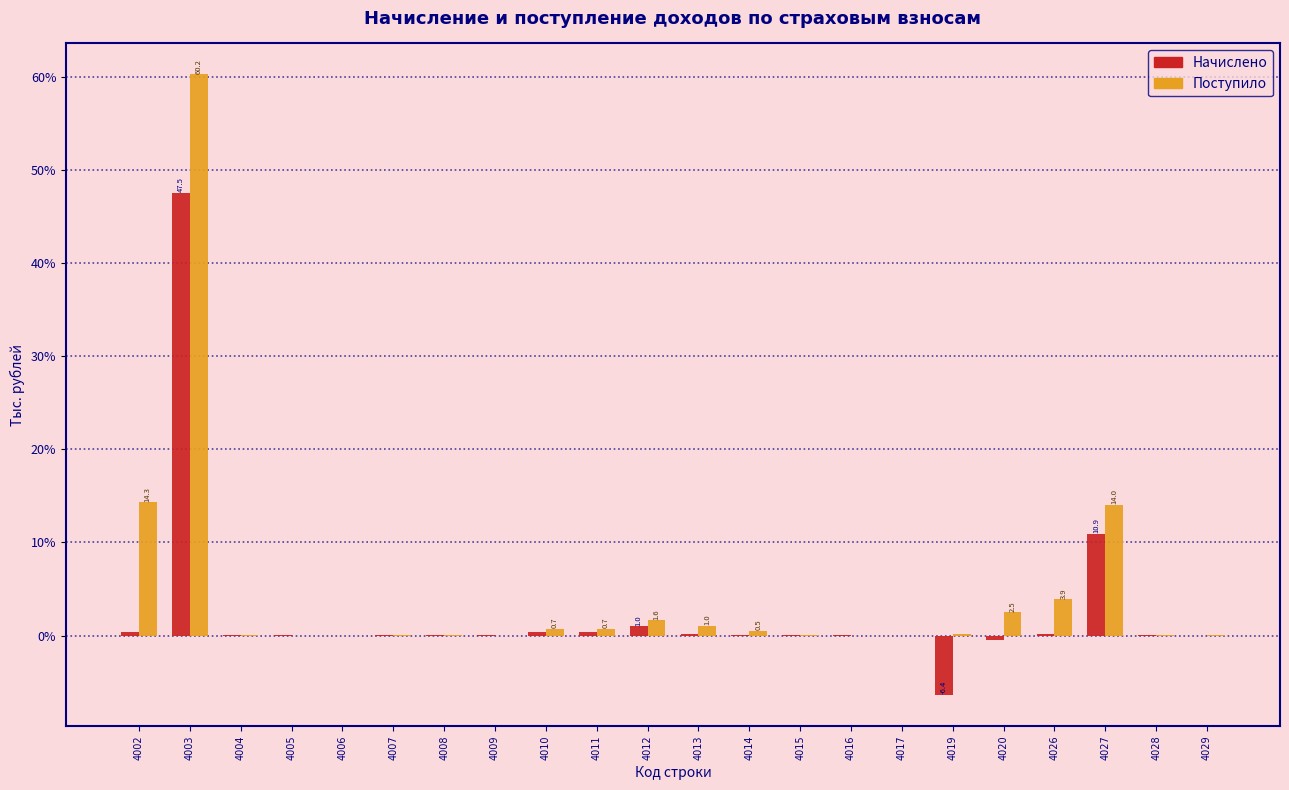

At which label is Начислено closest to 20?

4027